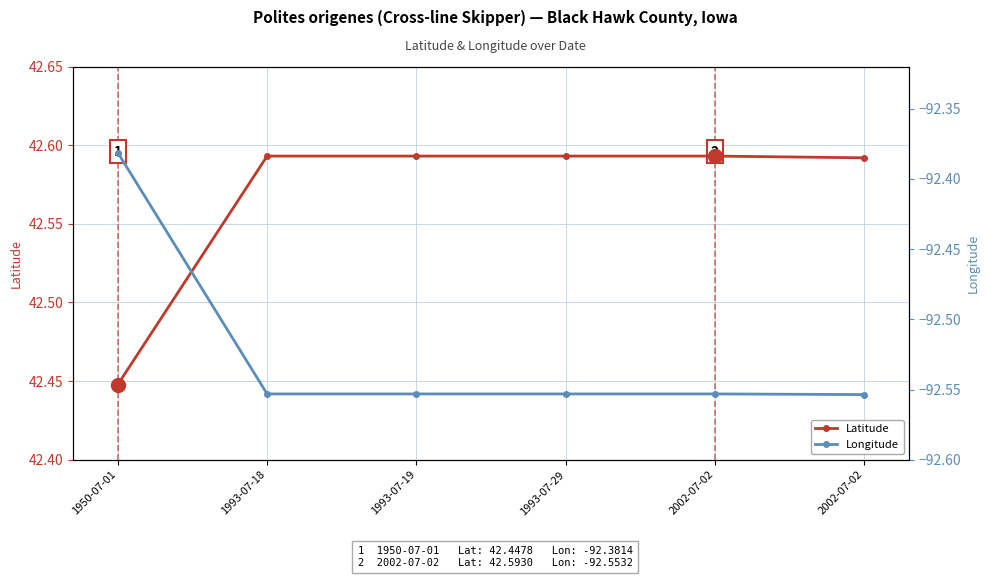

At how many categories does at least one series exceed -30?

6